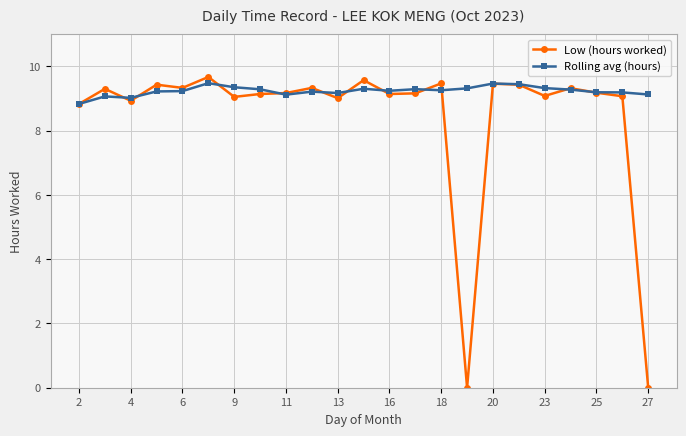

List the series in order of their overall mean, lowest first.

Low (hours worked), Rolling avg (hours)